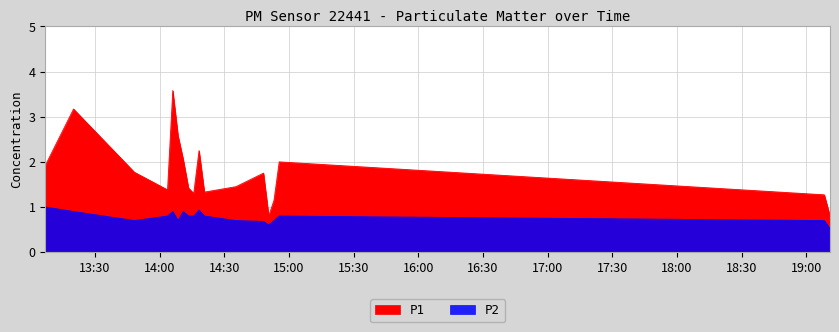

What is the difference between the maximum and minimum values in the P2 series?

0.5